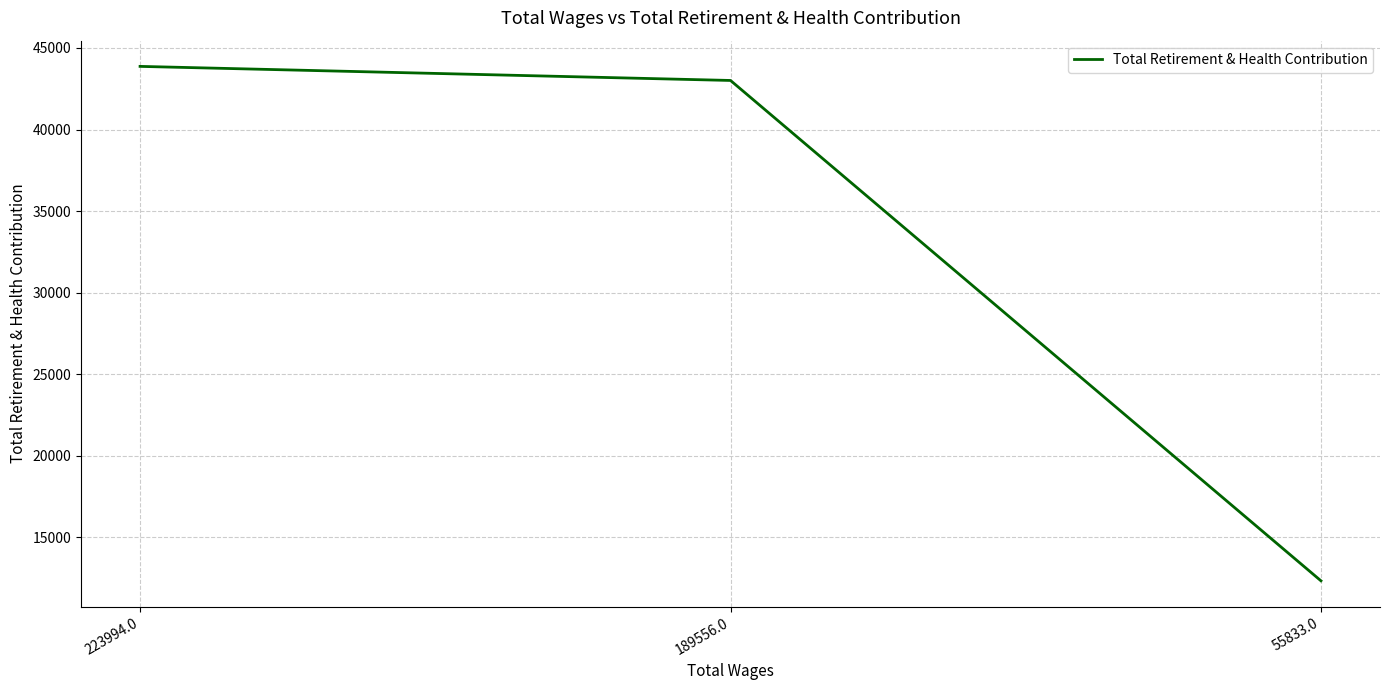

What is the difference between the maximum and second lowest values?

863